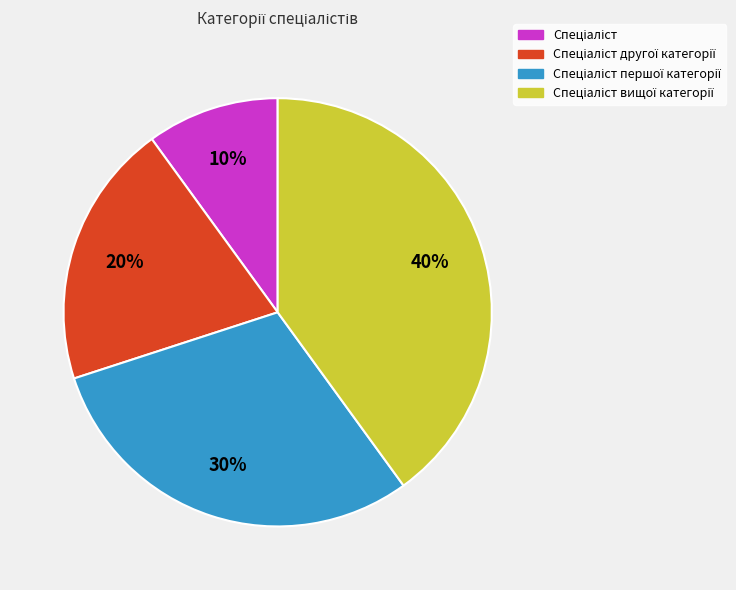

Is there any slice that represents more than half of the pie?

No